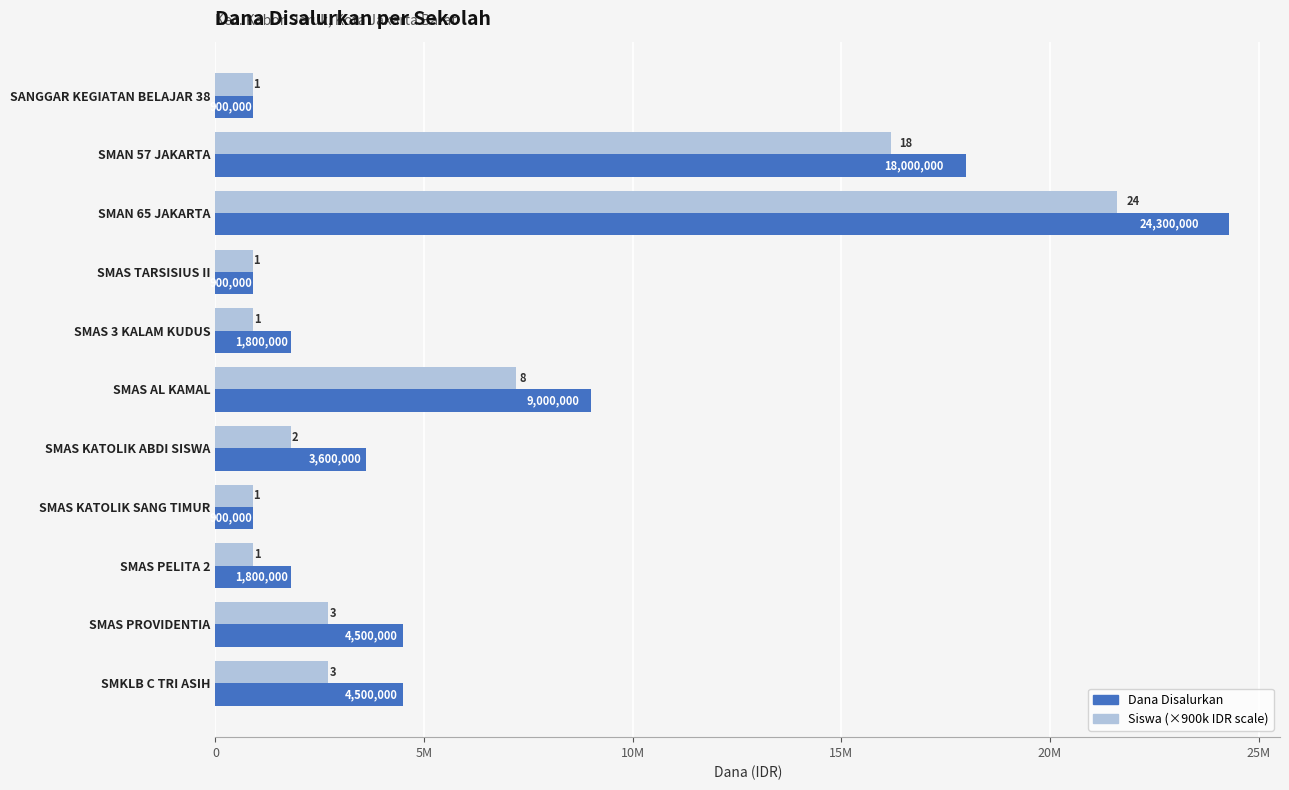

Reading left to right, what are all the values shown in this chart?

Dana Disalurkan: 900000	18000000	24300000	900000	1800000	9000000	3600000	900000	1800000	4500000	4500000
Siswa Pemberian: 900000	16200000	21600000	900000	900000	7200000	1800000	900000	900000	2700000	2700000